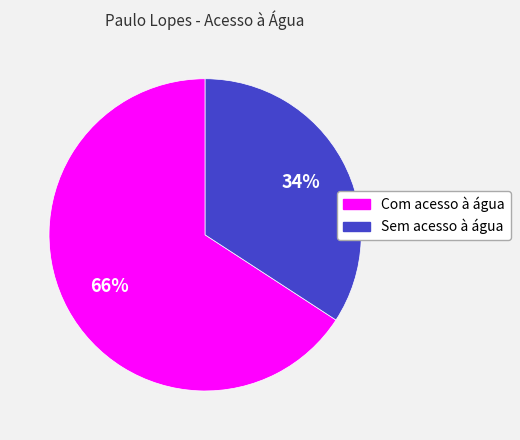

To the nearest percent, what portion does Com acesso à água represent?

66%